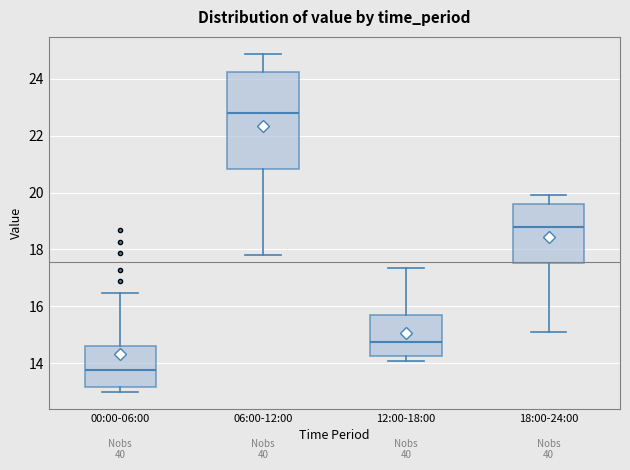

Reading left to right, read every box against the y-axis: the position of its median line, the range the box covers, and the ends of its whiskers. The values are not printed on the chart, so give them approximately, as read against the axis.

00:00-06:00: median 13.8, box 13.2 to 14.6, whiskers 13.0 to 16.4
06:00-12:00: median 22.8, box 20.8 to 24.2, whiskers 17.8 to 24.8
12:00-18:00: median 14.8, box 14.2 to 15.6, whiskers 14.0 to 17.4
18:00-24:00: median 18.8, box 17.6 to 19.6, whiskers 15.2 to 20.0